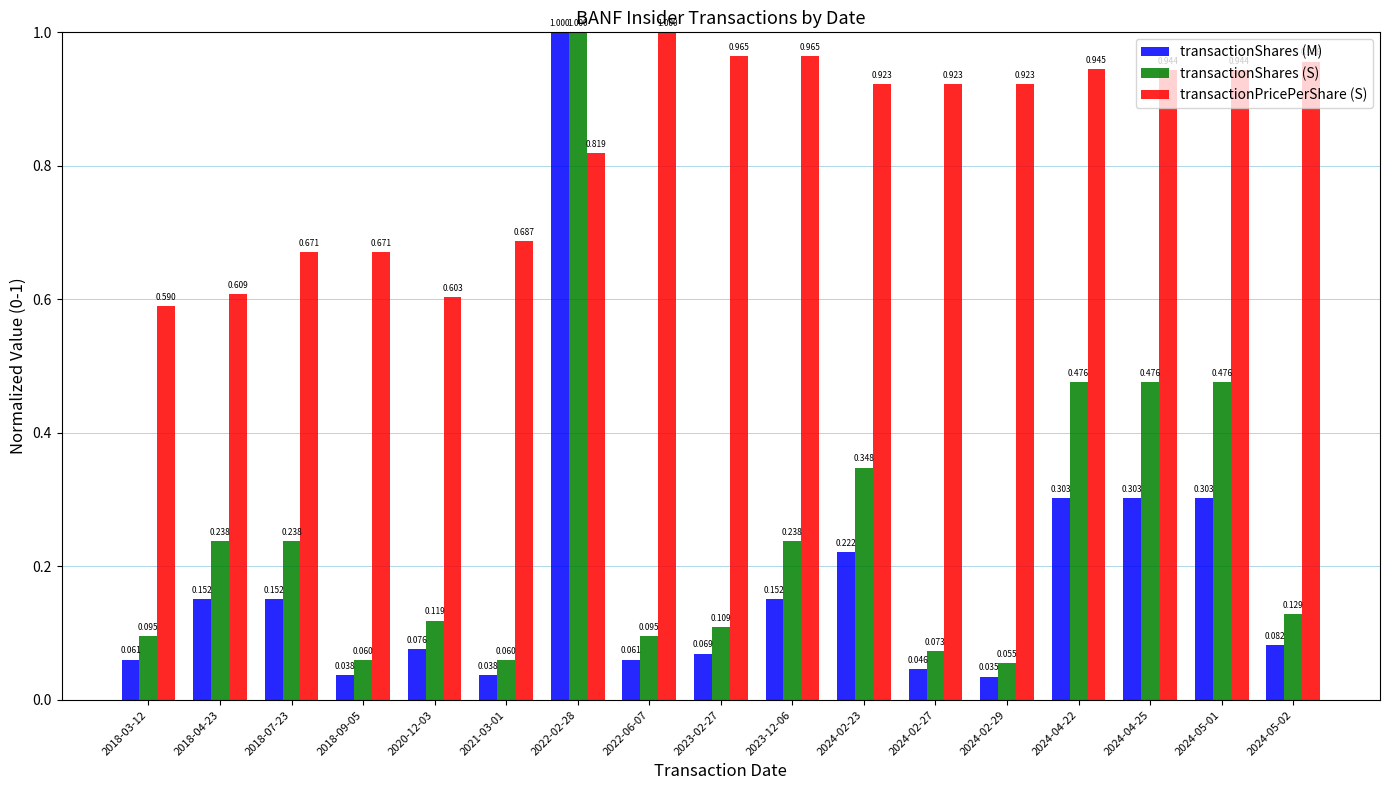

Which series changed the most between 2022-02-28 and 2024-04-22?

transactionShares (M)